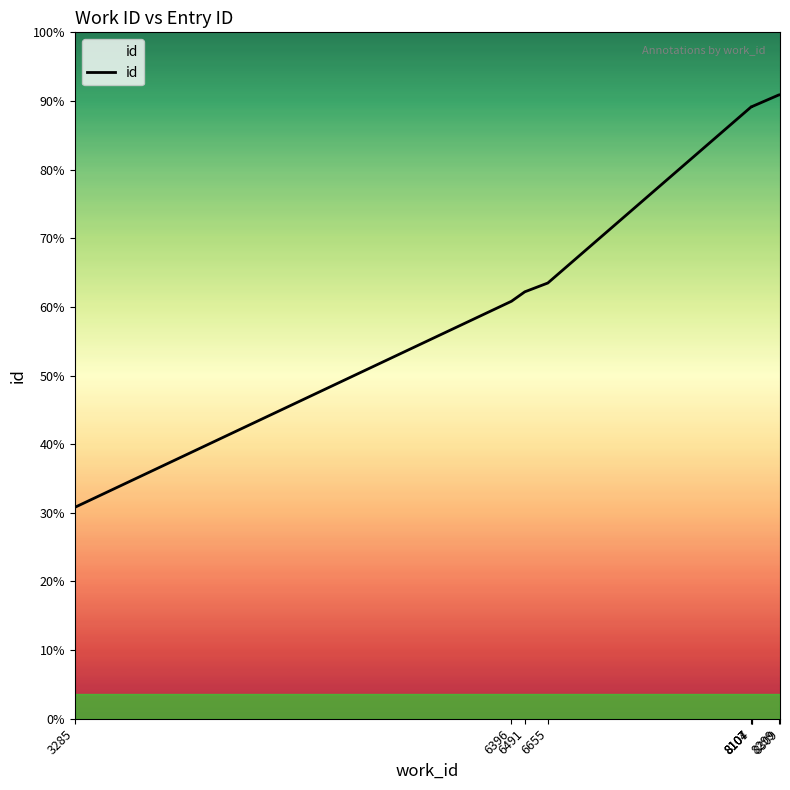

List the labels in order of value, smallest first.

3285, 6396, 6491, 6655, 8104, 8107, 8107, 8299, 8309